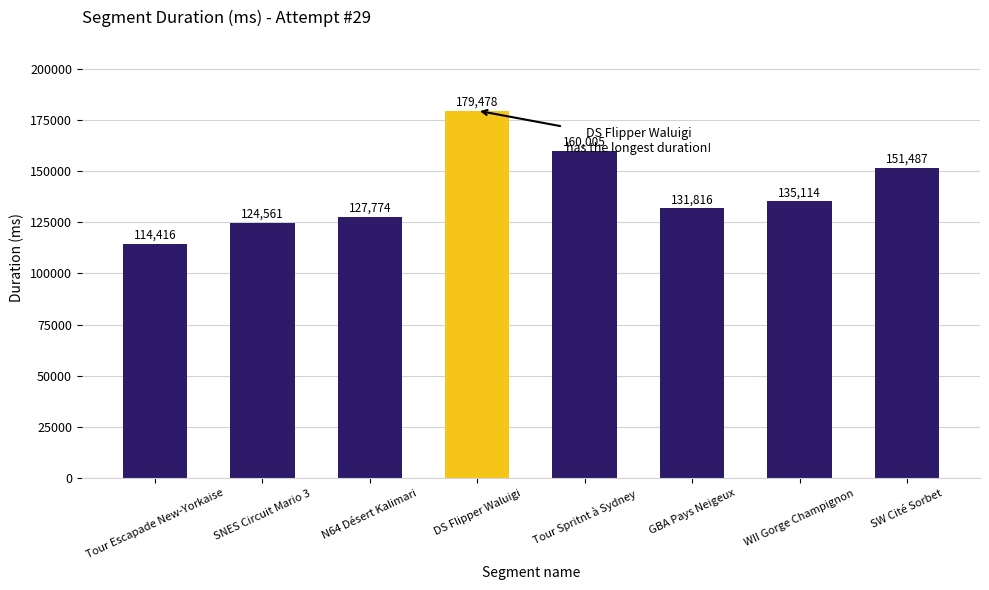

What is the difference between the second highest and minimum values?

45589